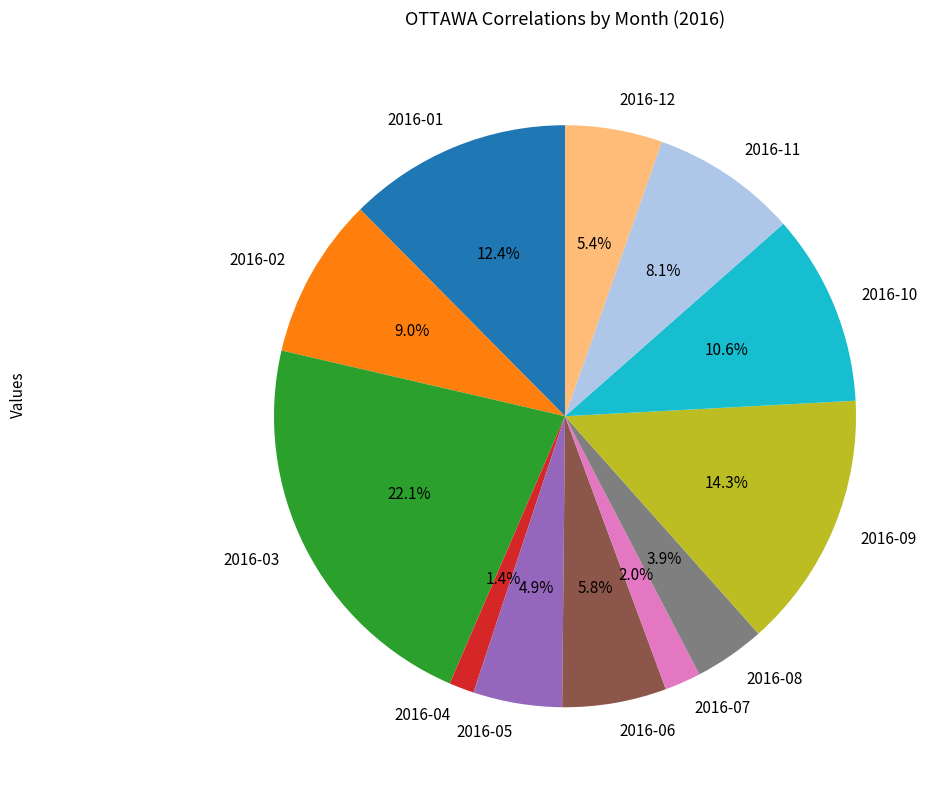

Is it true that 2016-12 is 5% of the pie?

True